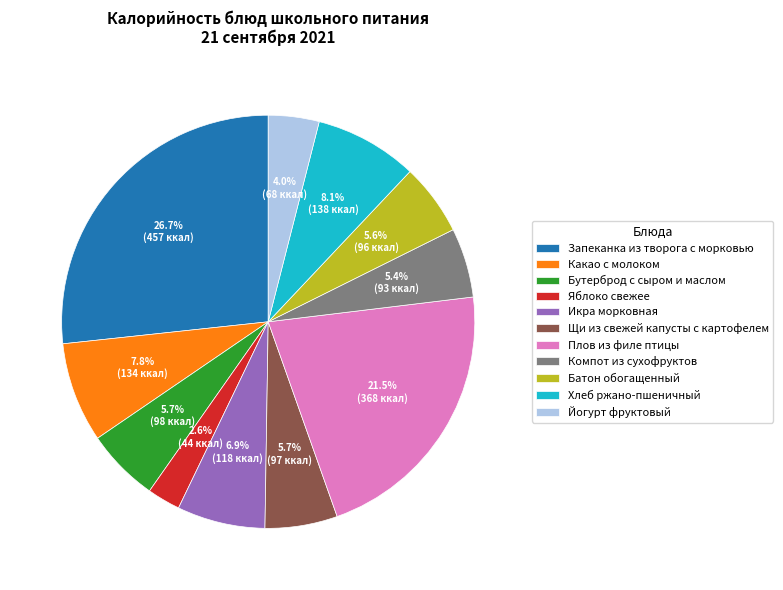

How many slices are in this pie chart?

11